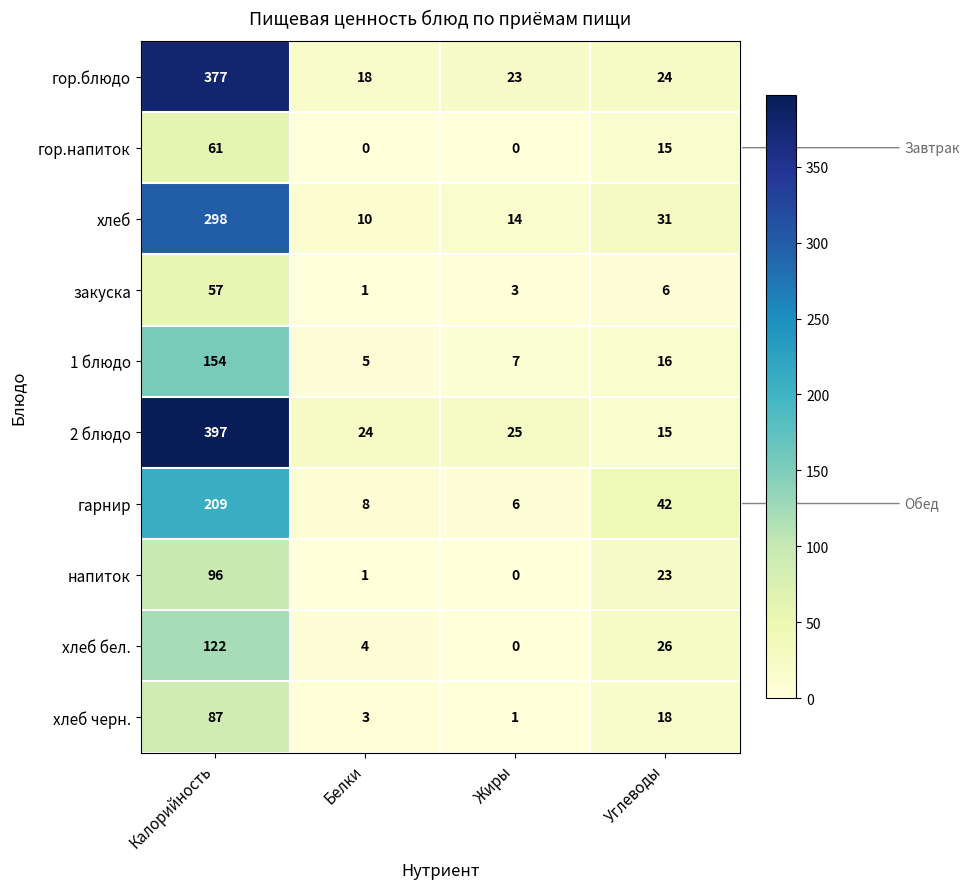

Which category has the highest value in the хлеб series?

Калорийность